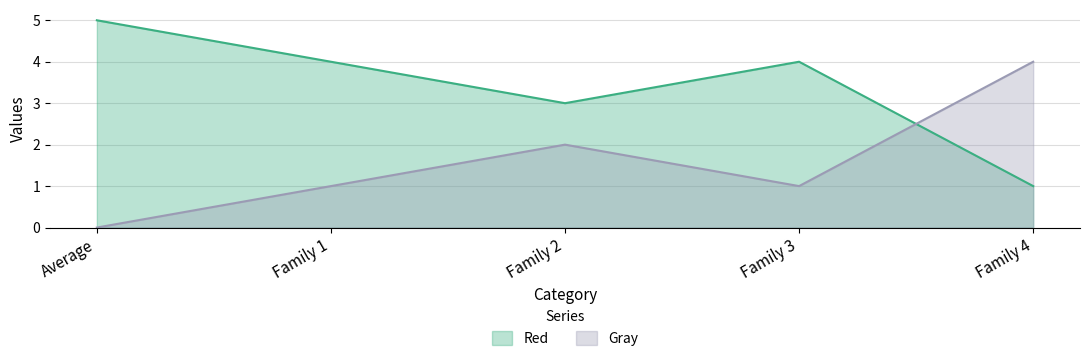

Where is the first local minimum for Red?

Family 2